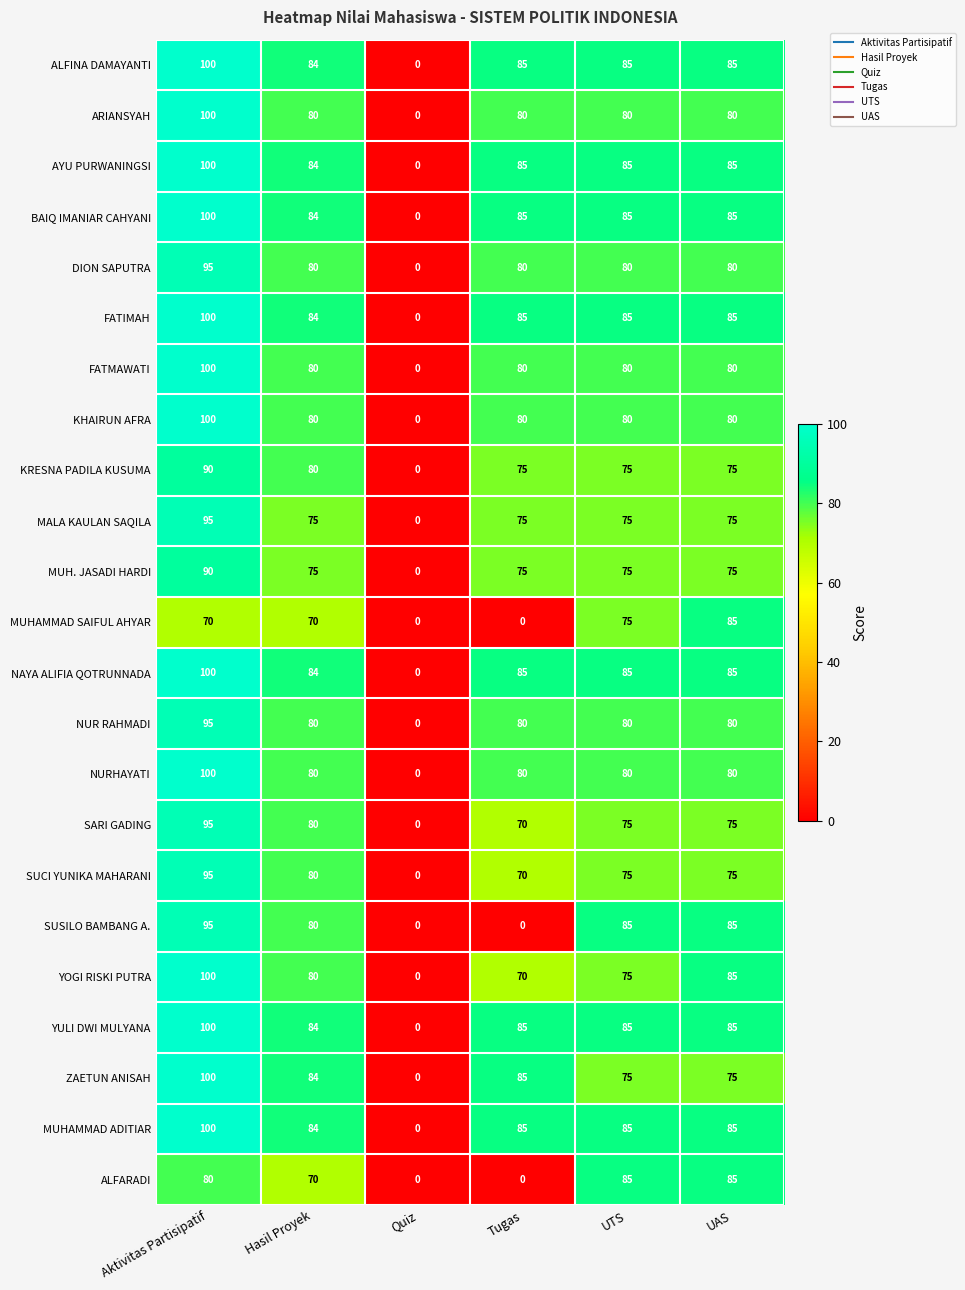

What is the spread (max minus min) of values at Tugas?

85